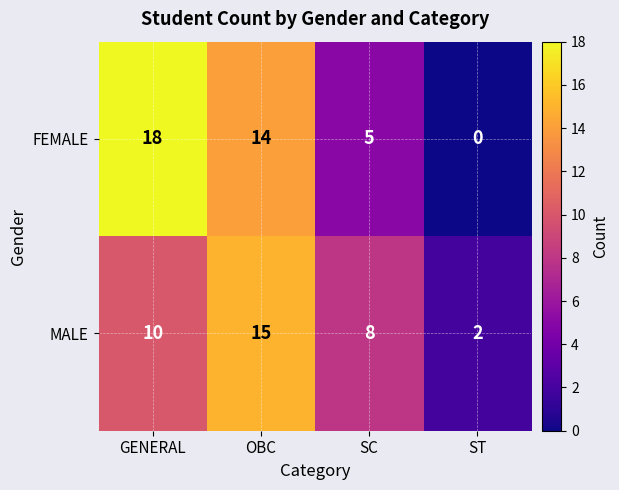

What is the sum of all MALE values?

35